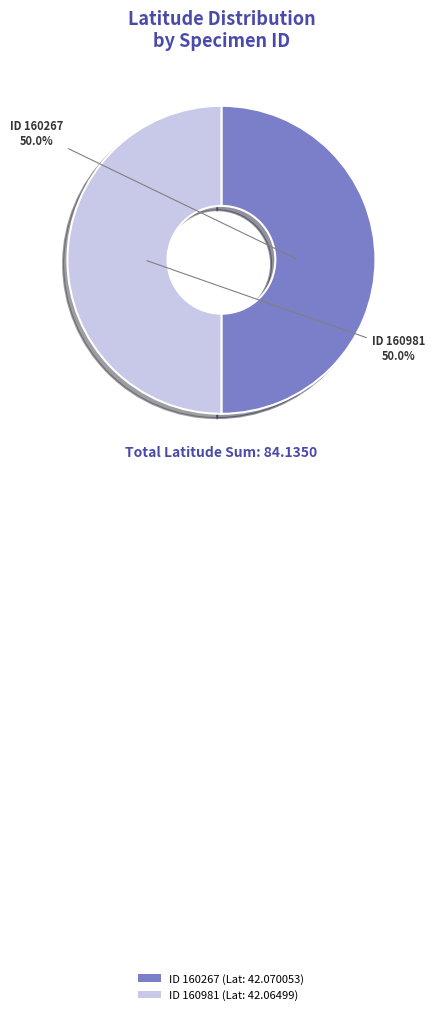

How much of the chart is everything except ID 160267 (Lat: 42.070053)?

50.0%